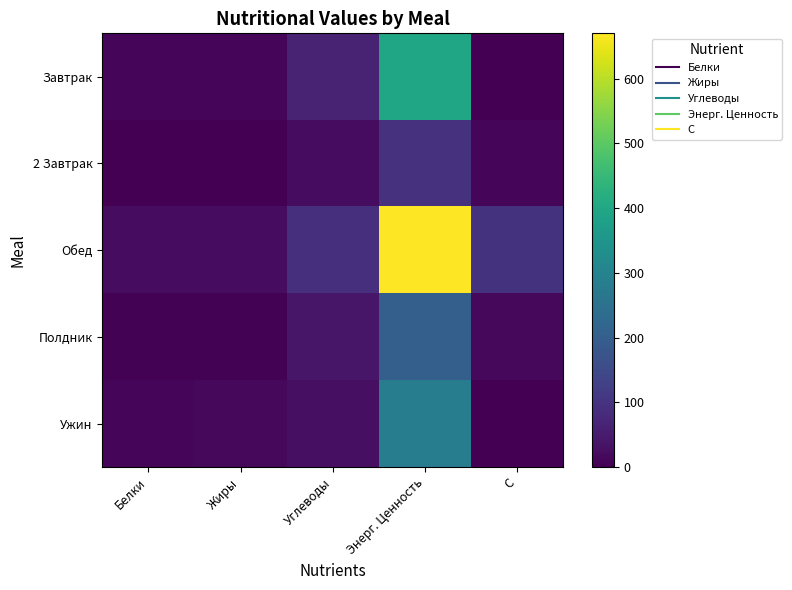

At how many categories does at least one series exceed 607?

1